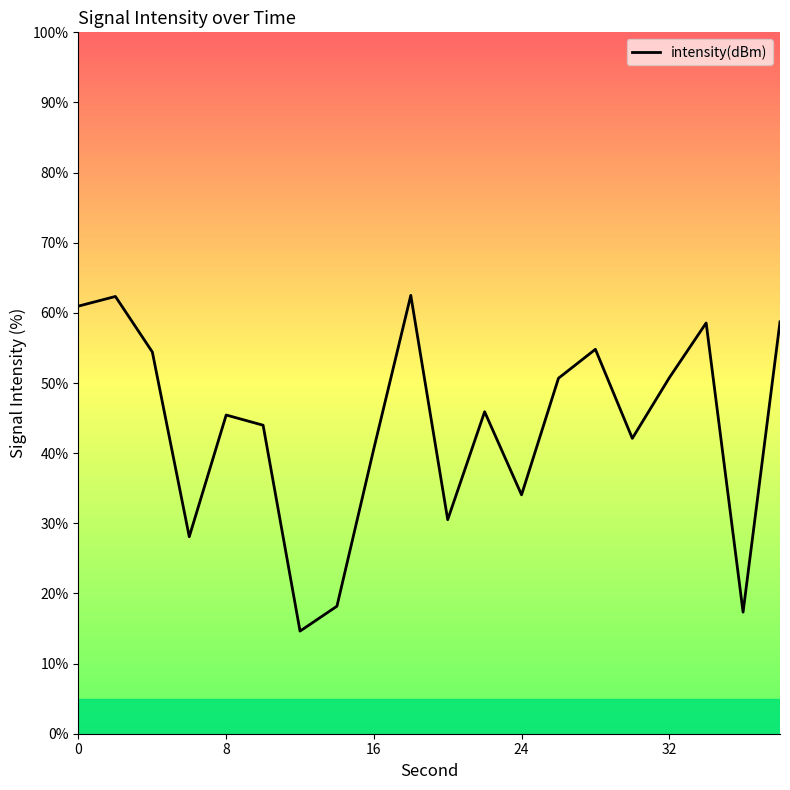

What is the difference between the second highest and minimum values?

47.7